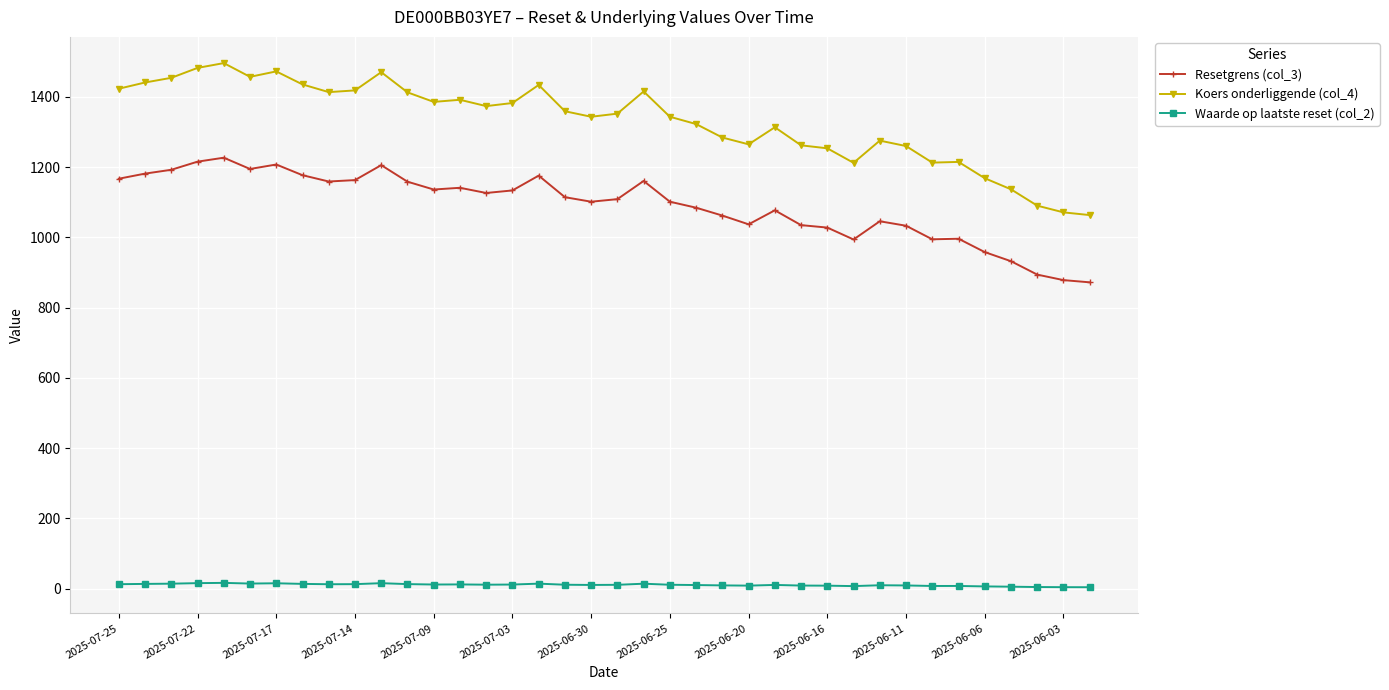

True or false: Waarde op laatste reset (col_2) and Koers onderliggende (col_4) cross at least once.

False